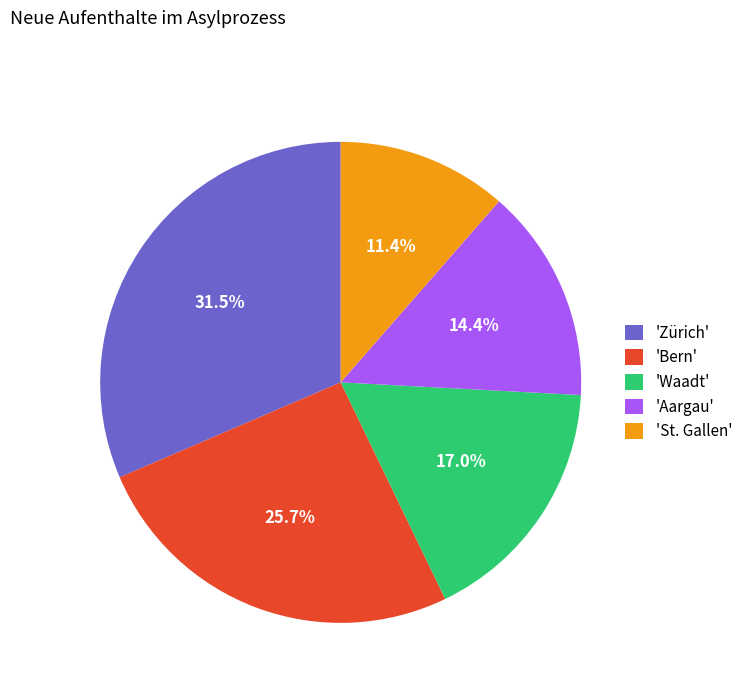

What is the largest slice in the pie chart?

'Zürich'